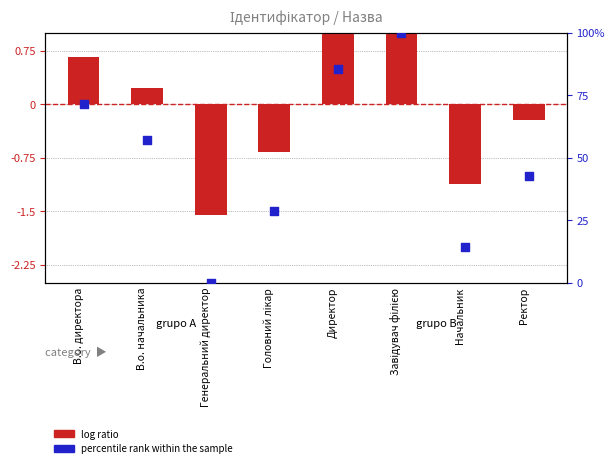

Which series reaches the maximum Y coordinate?

percentile rank within the sample